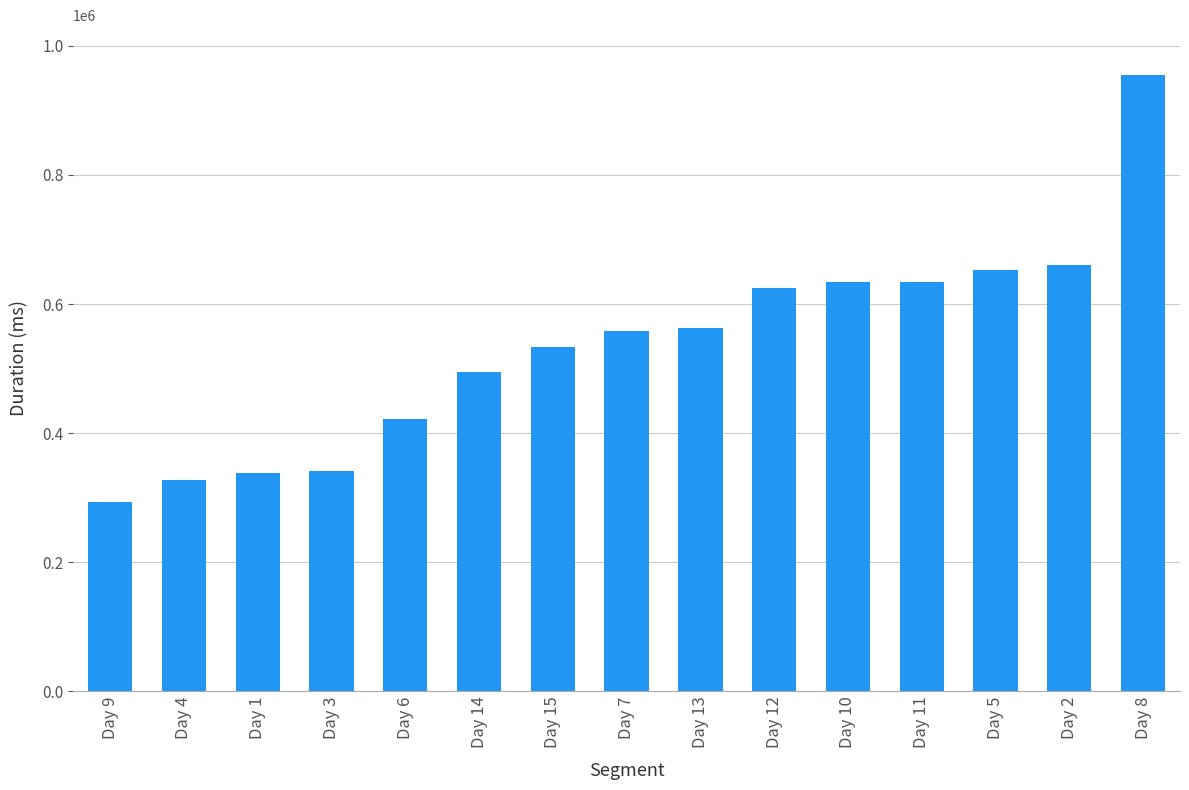

Does the chart contain stacked bars?

No